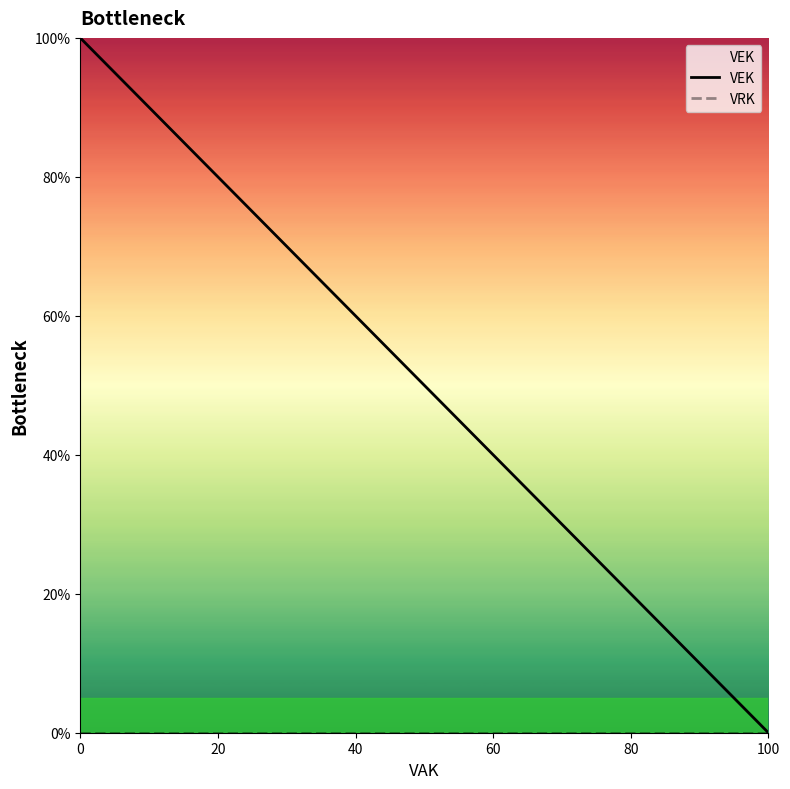

Which category has the lowest value across all series?

100